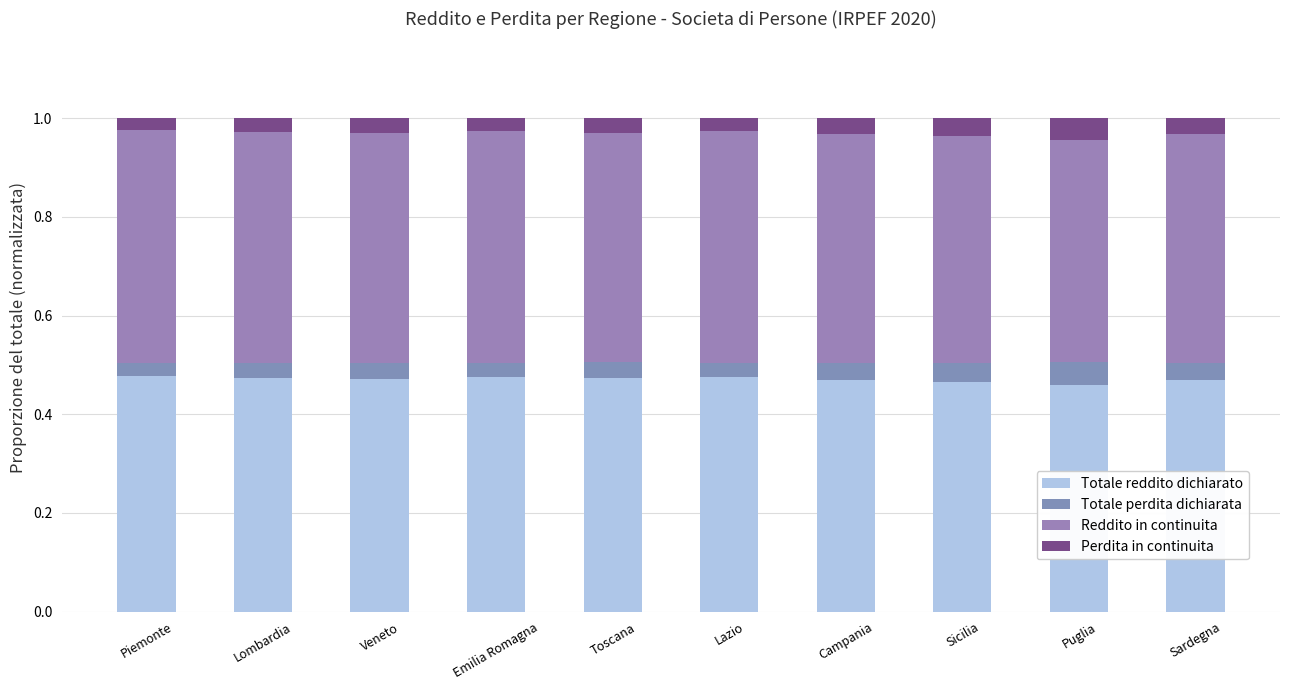

How many series are shown in this chart?

4